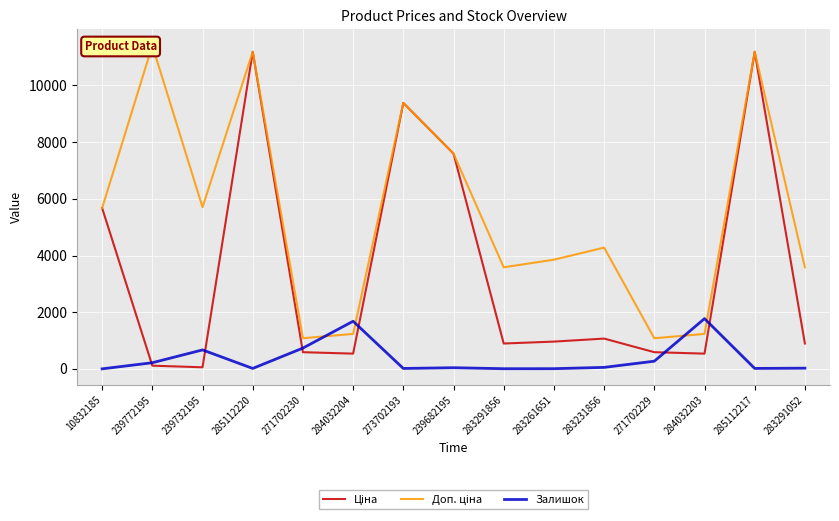

In Залишок, how many points are lower than both neighbors (excluding endpoints)?

4